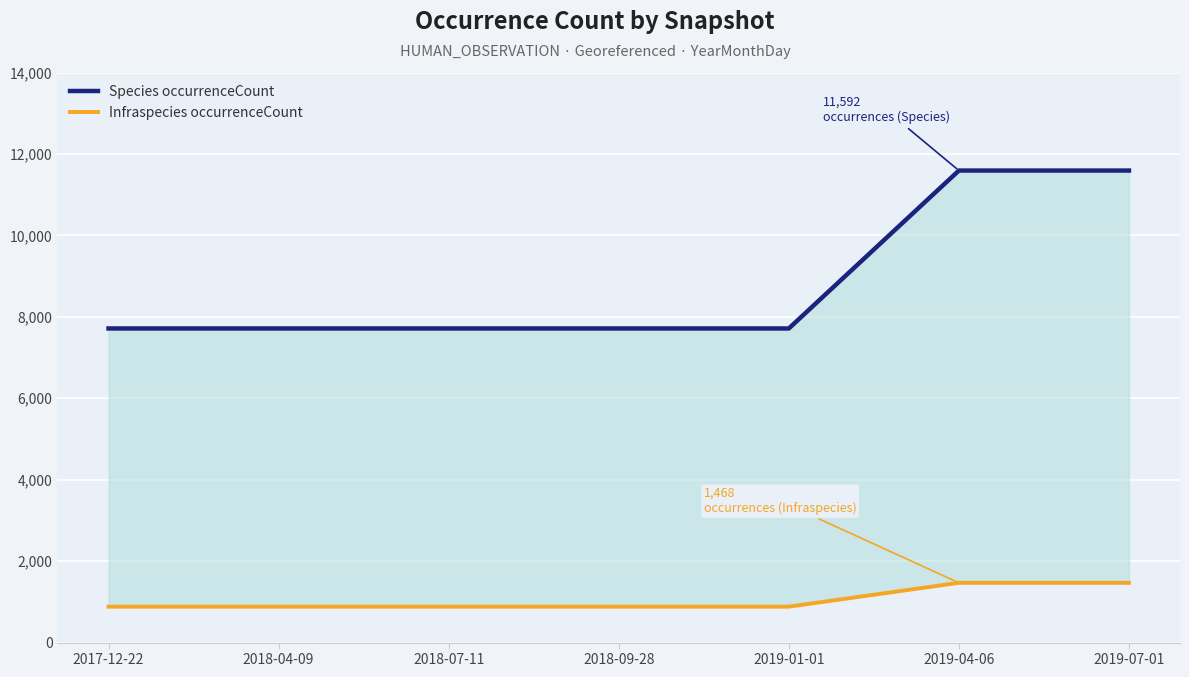

What is the difference between the second highest and minimum values in the Species occurrenceCount series?

3878